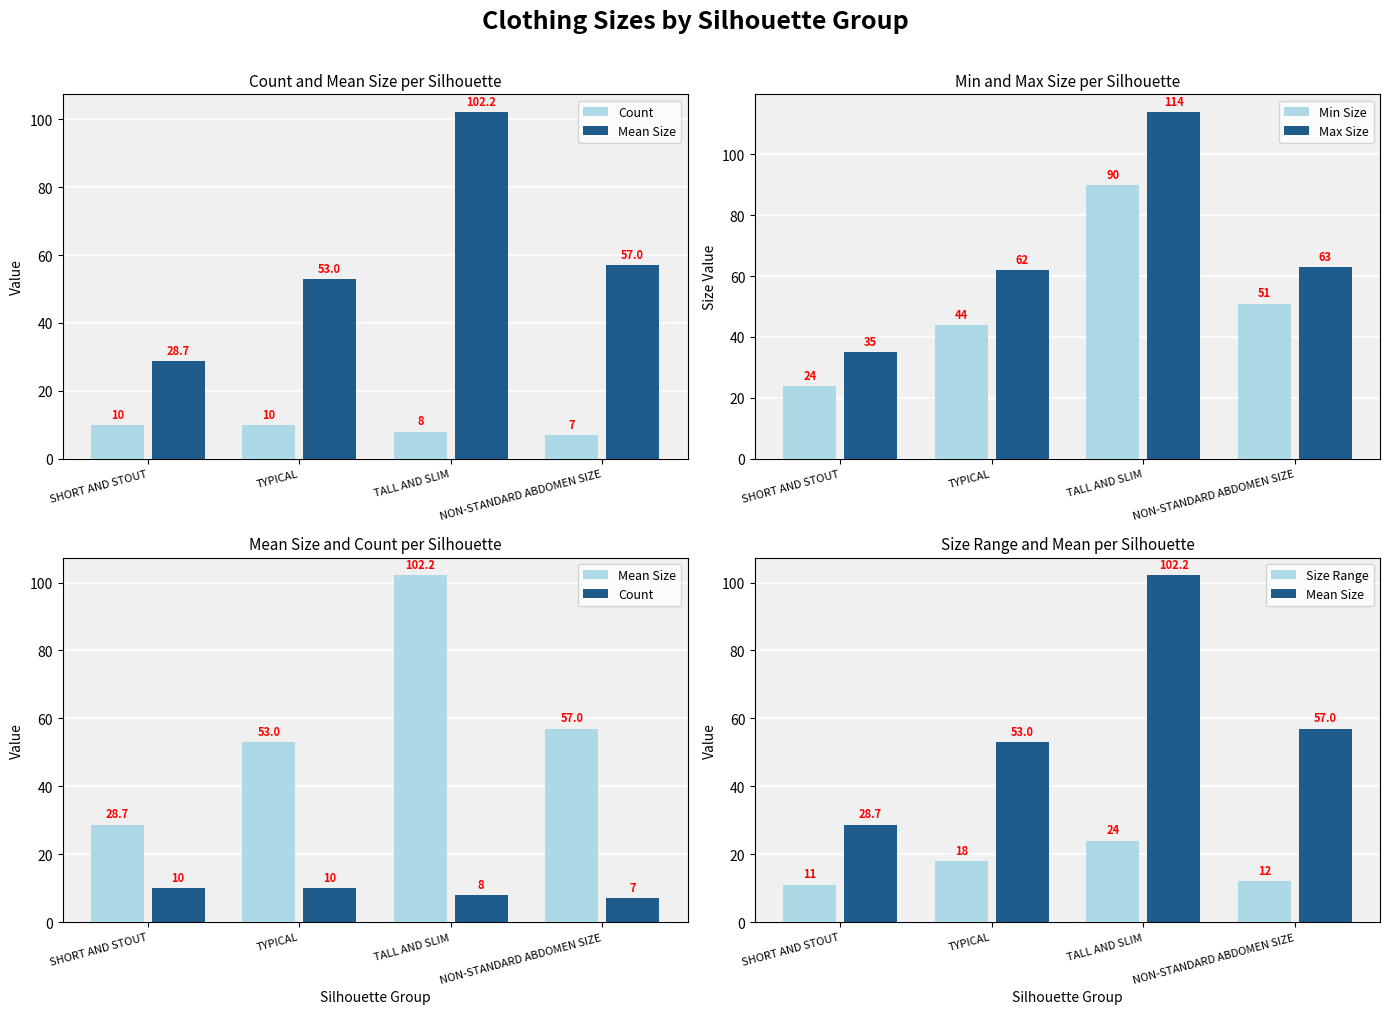

Read the Mean Size value at SHORT AND STOUT.

28.7